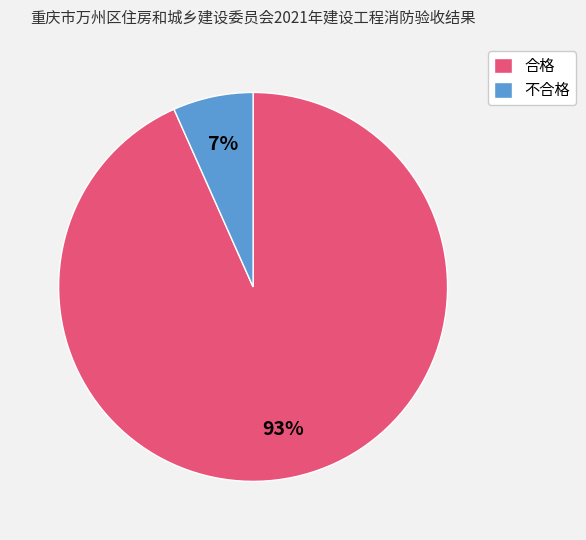

Between 合格 and 不合格, which is larger?

合格